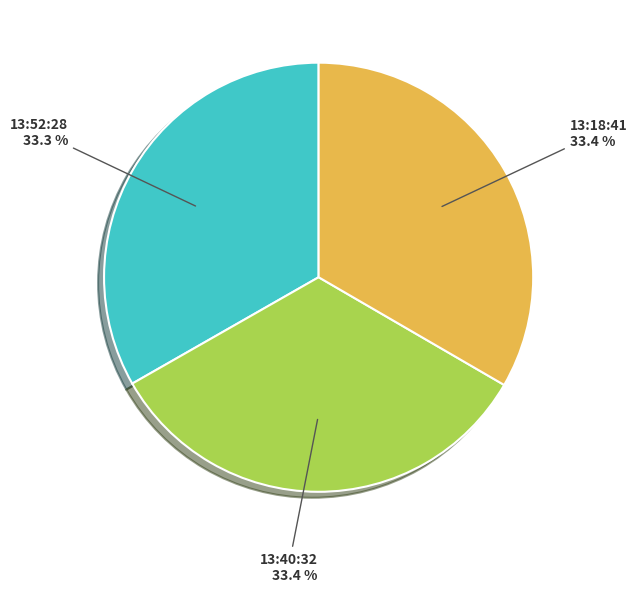

Is 13:18:41 the majority of the pie?

No